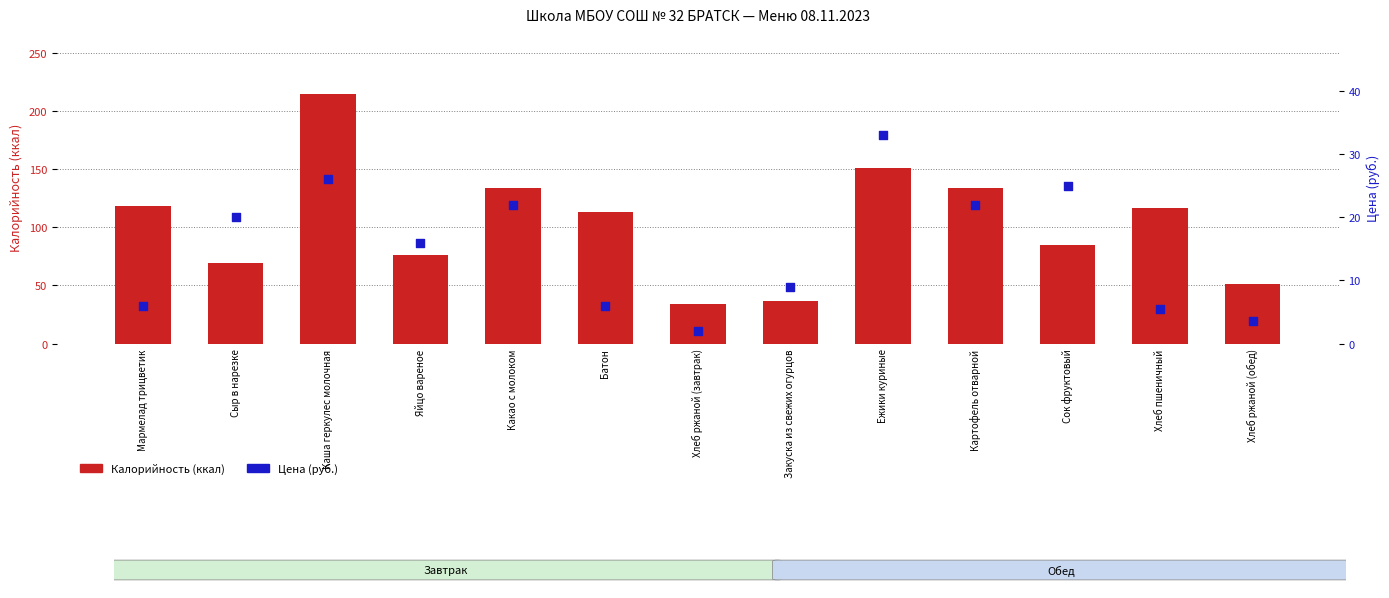

Which series has the largest total across all categories?

Калорийность (ккал)